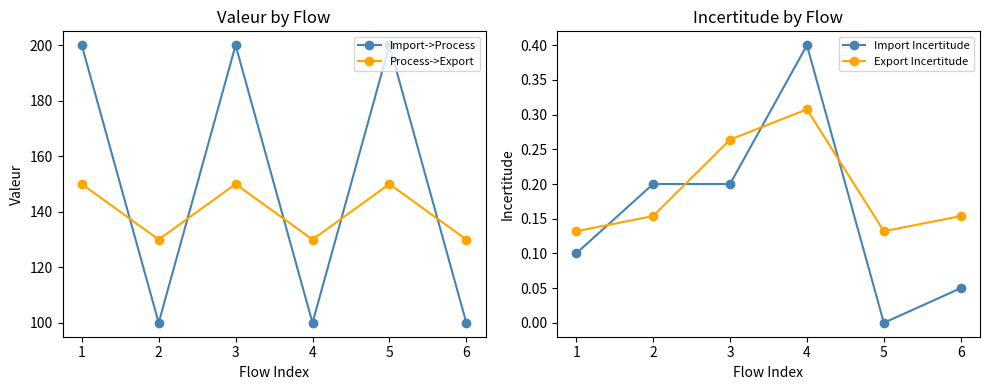

What are all the series names shown in the legend?

Import->Process, Process->Export, Import Incertitude, Export Incertitude